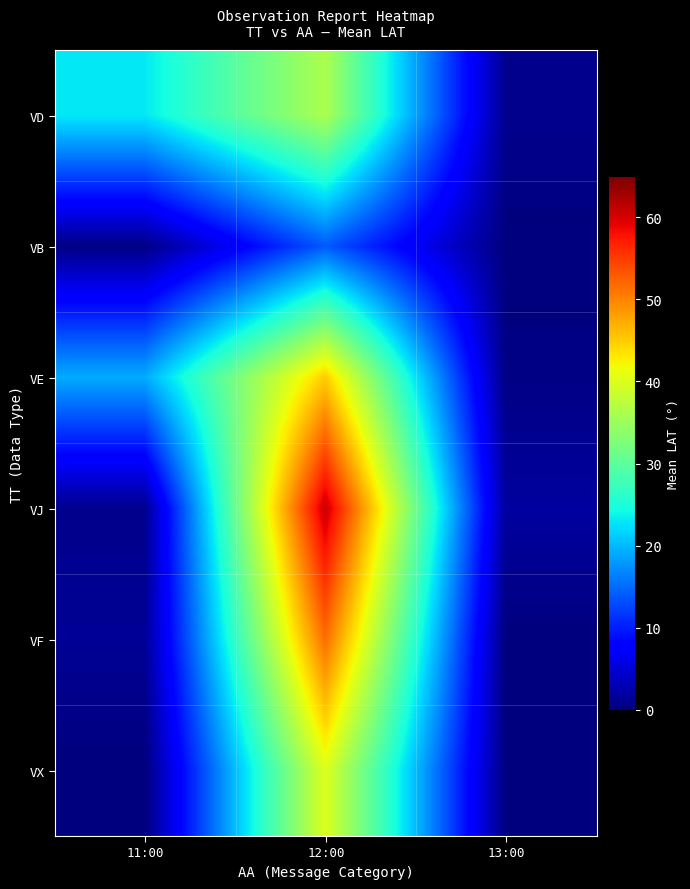

Between 12:00 and 11:00, which is larger?

12:00